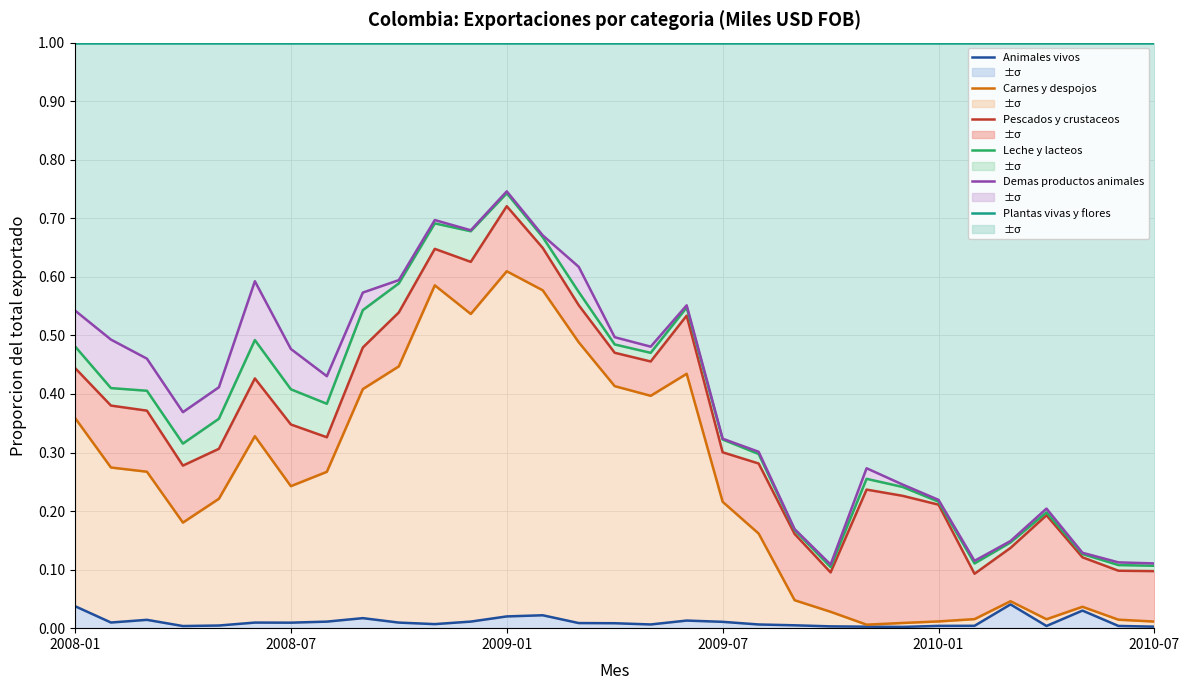

What are all the series names shown in the legend?

Animales vivos, Carnes y despojos, Pescados y crustaceos, Leche y lacteos, Demas productos animales, Plantas vivas y flores